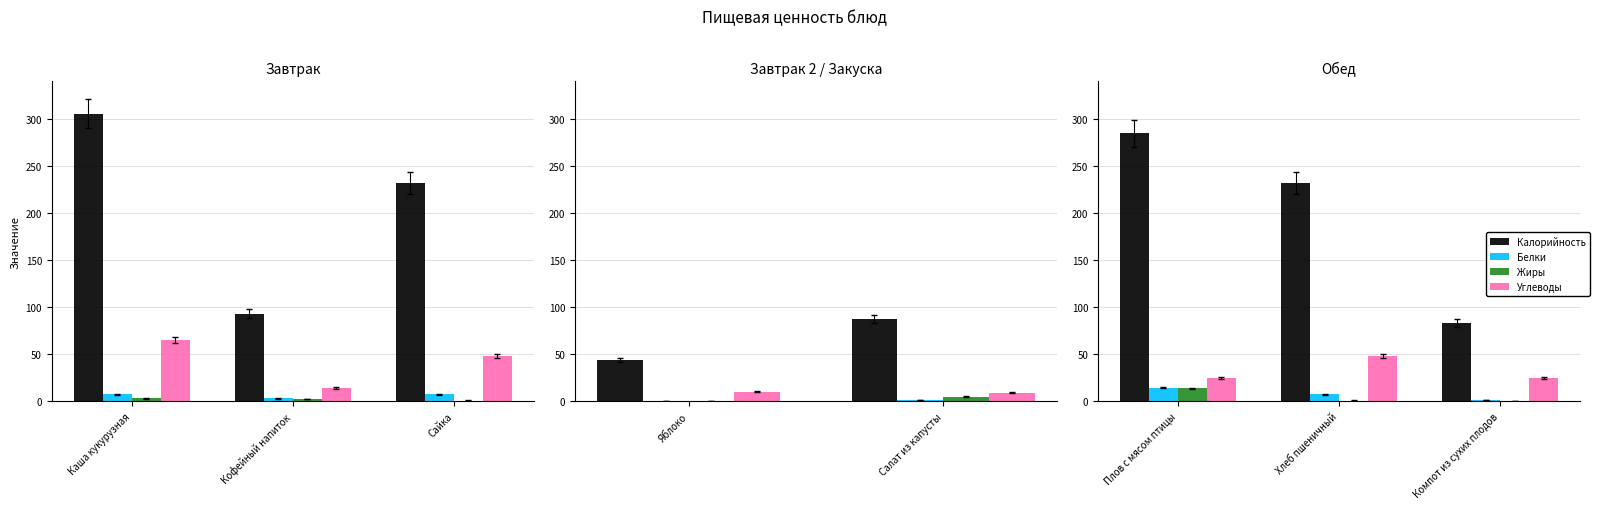

The value of Углеводы at Сайка is 9.3. True or false?

False